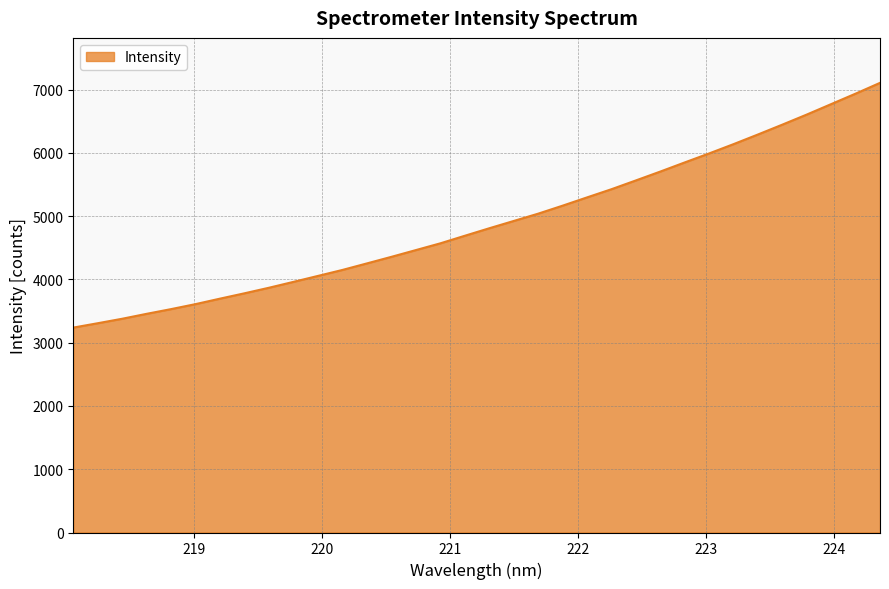

What is the greatest value displayed?

7106.9